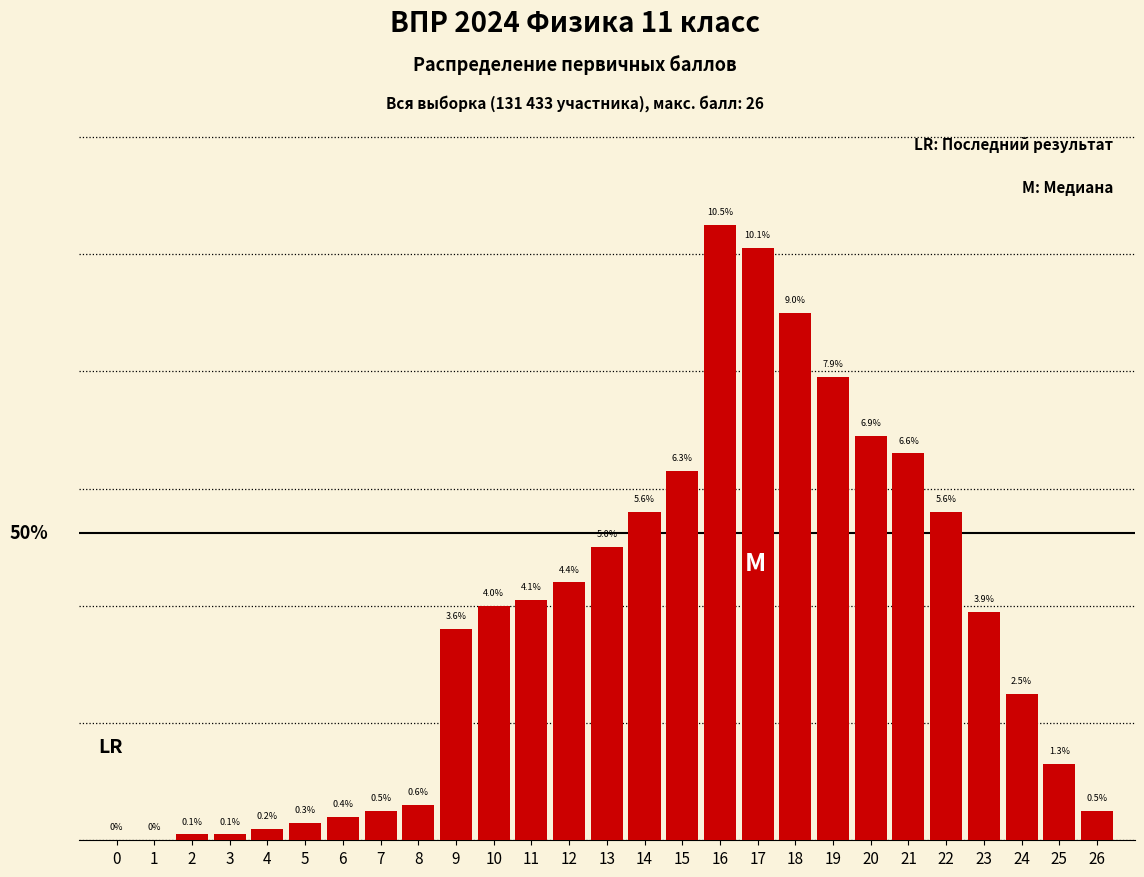

Are the bars horizontal?

No